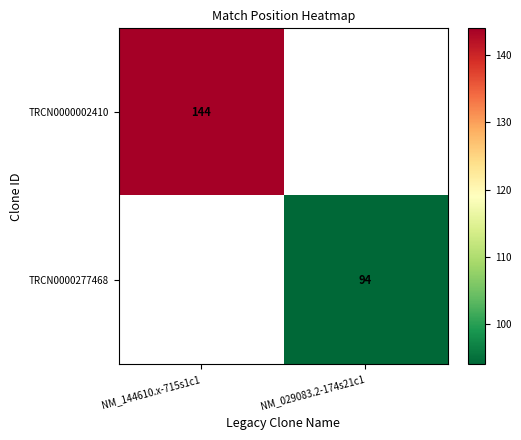

Rank the categories by TRCN0000277468 value from lowest to highest.

NM_144610.x-715s1c1, NM_029083.2-174s21c1